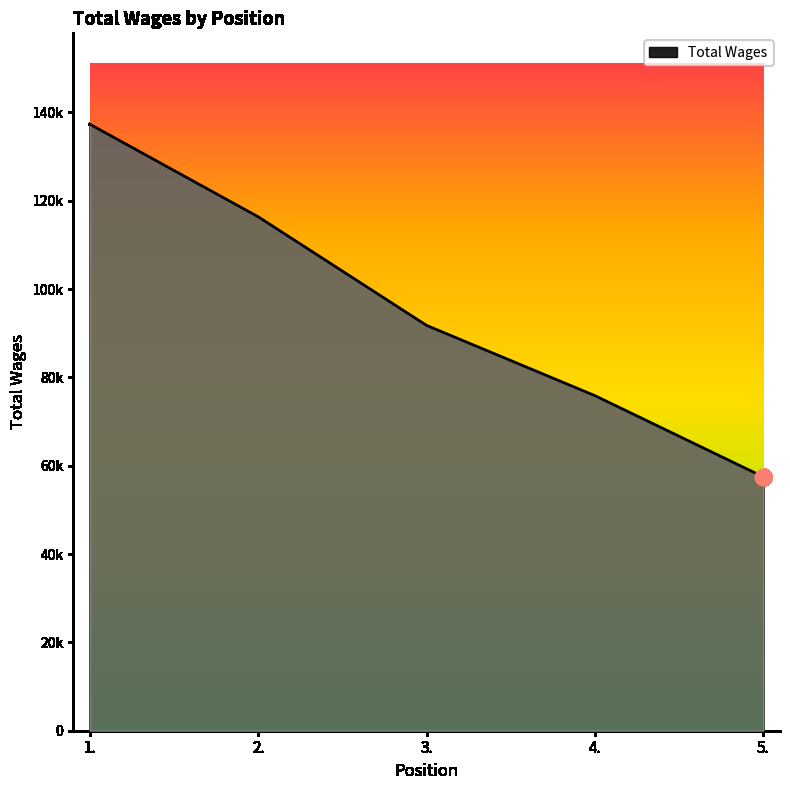

What is the difference between the maximum and minimum values?

79816